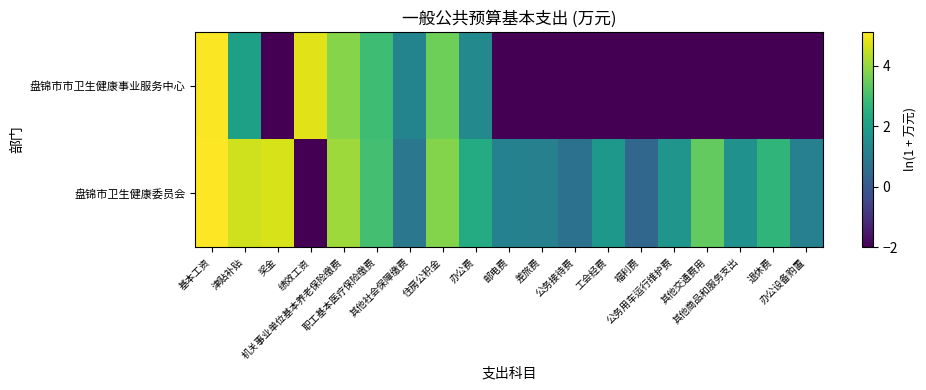

What is the maximum value shown in the chart?

5.1